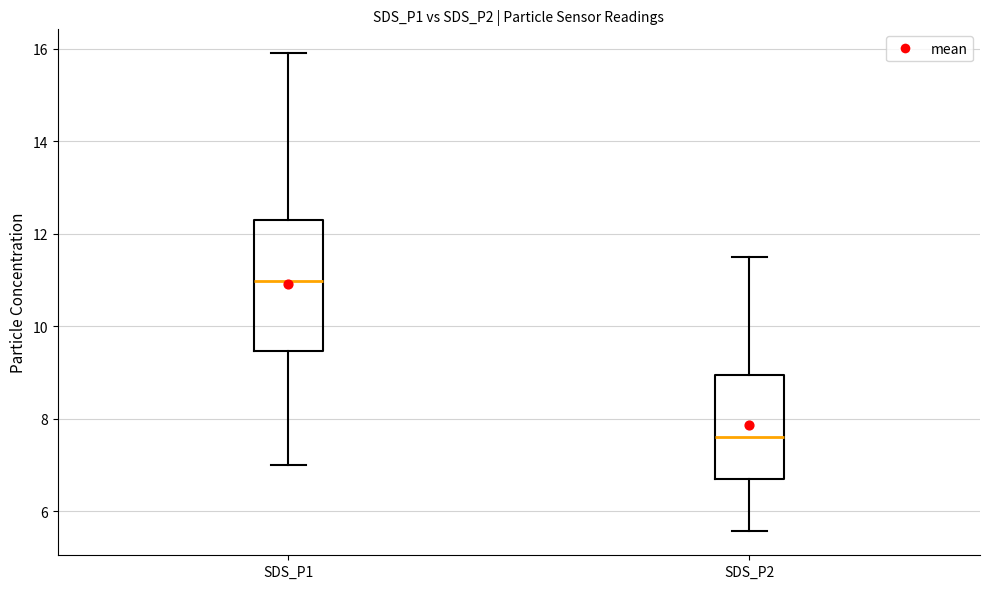

Reading left to right, transcribe this box plot: for each box, give where its median line is, the range the box spans, and where its two whiskers end, as read against the y-axis. The values are not printed on the chart, so give them approximately, as read against the axis.

SDS_P1: median 11.0, box 9.4 to 12.2, whiskers 7.0 to 16.0
SDS_P2: median 7.6, box 6.6 to 9.0, whiskers 5.6 to 11.6